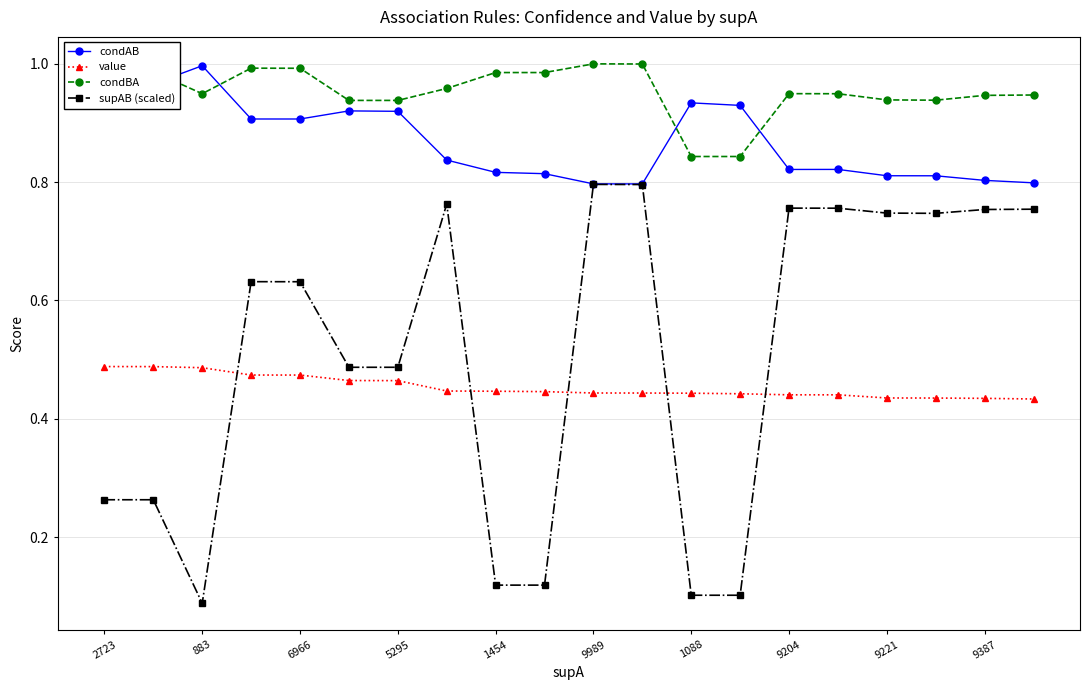

True or false: condBA and supAB (scaled) intersect in this chart.

False